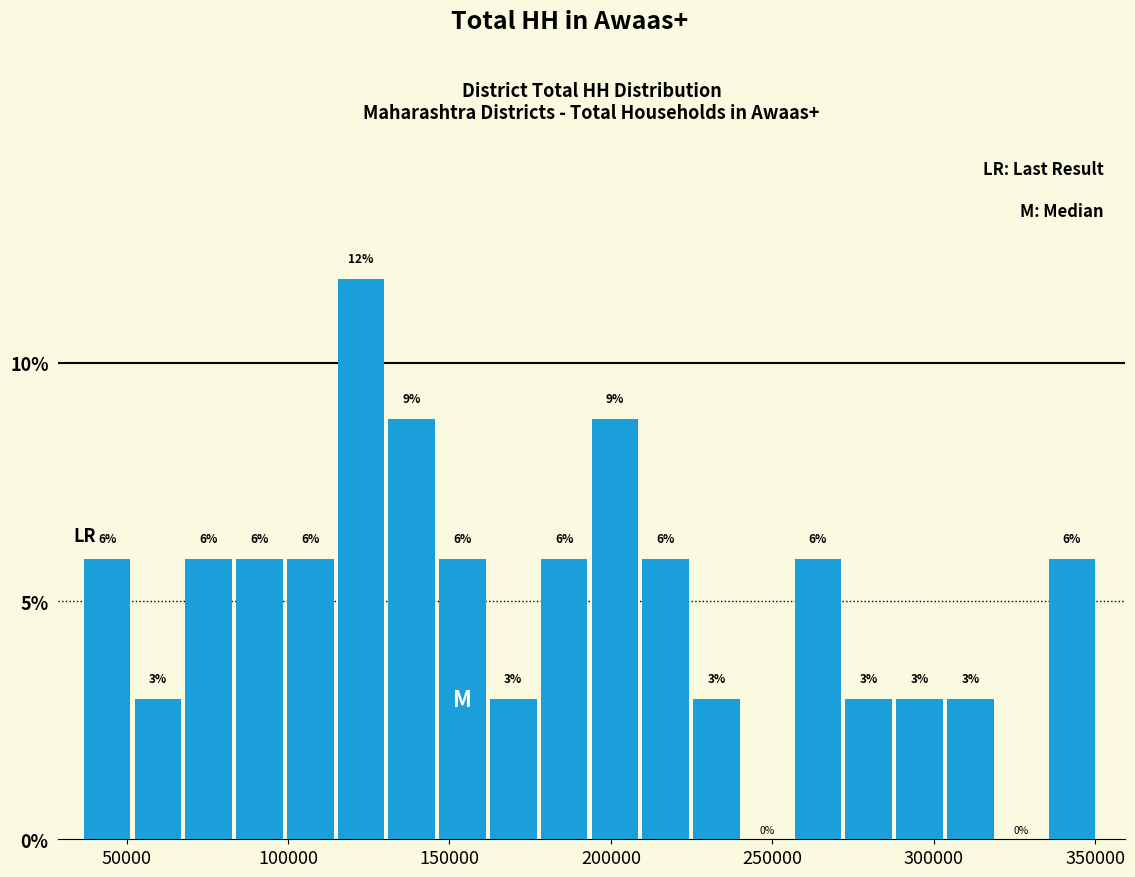

Read against the x-axis, roughly where is the centre of the tallest bar?

125000